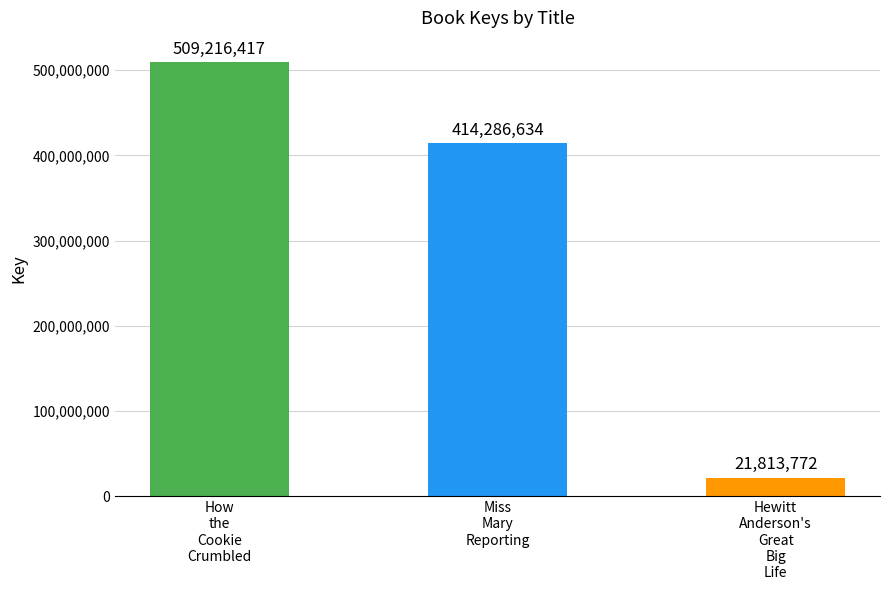

Count the number of data series in this chart.

1